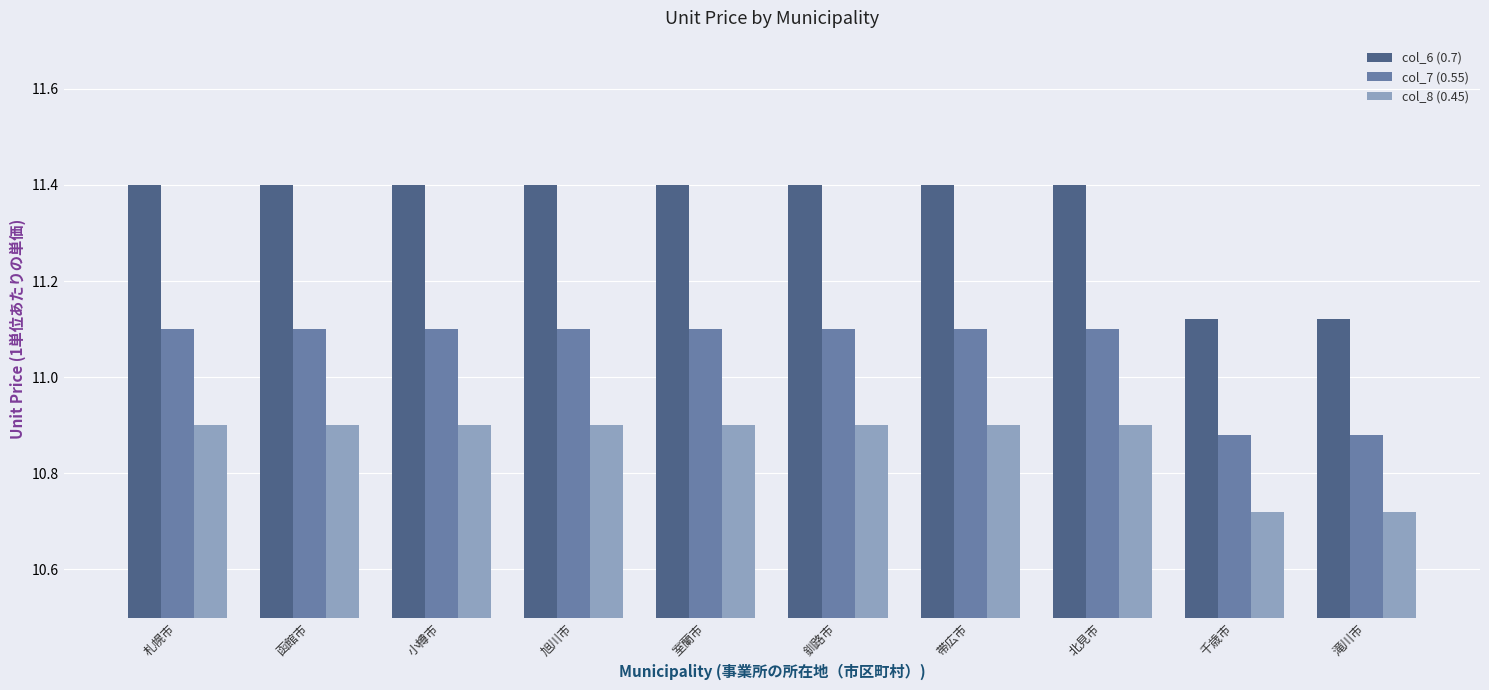

How many bars are there in each group?

3